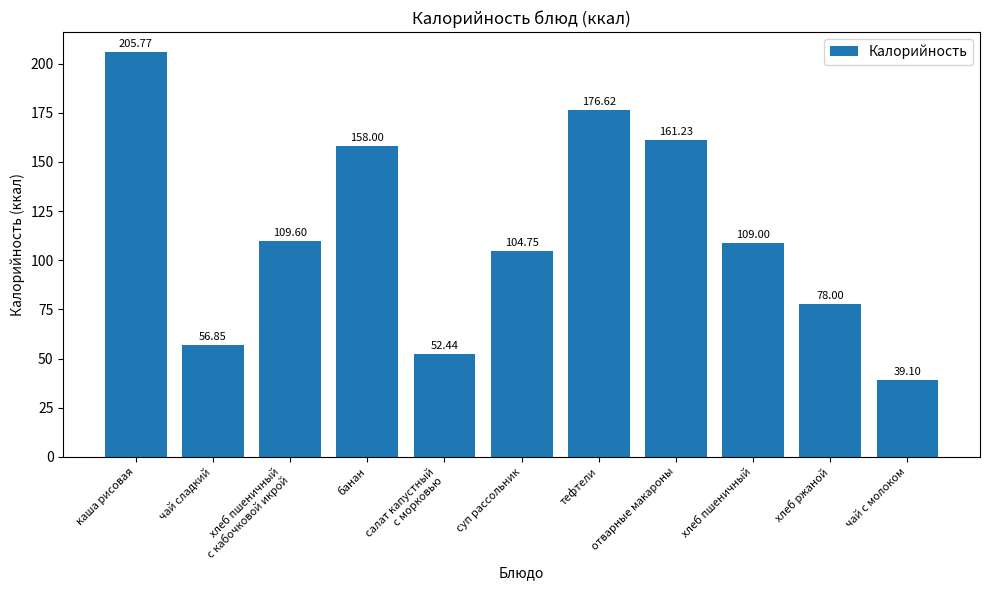

Between хлеб пшеничный and хлеб пшеничный
с кабочковой икрой, which is larger?

хлеб пшеничный
с кабочковой икрой